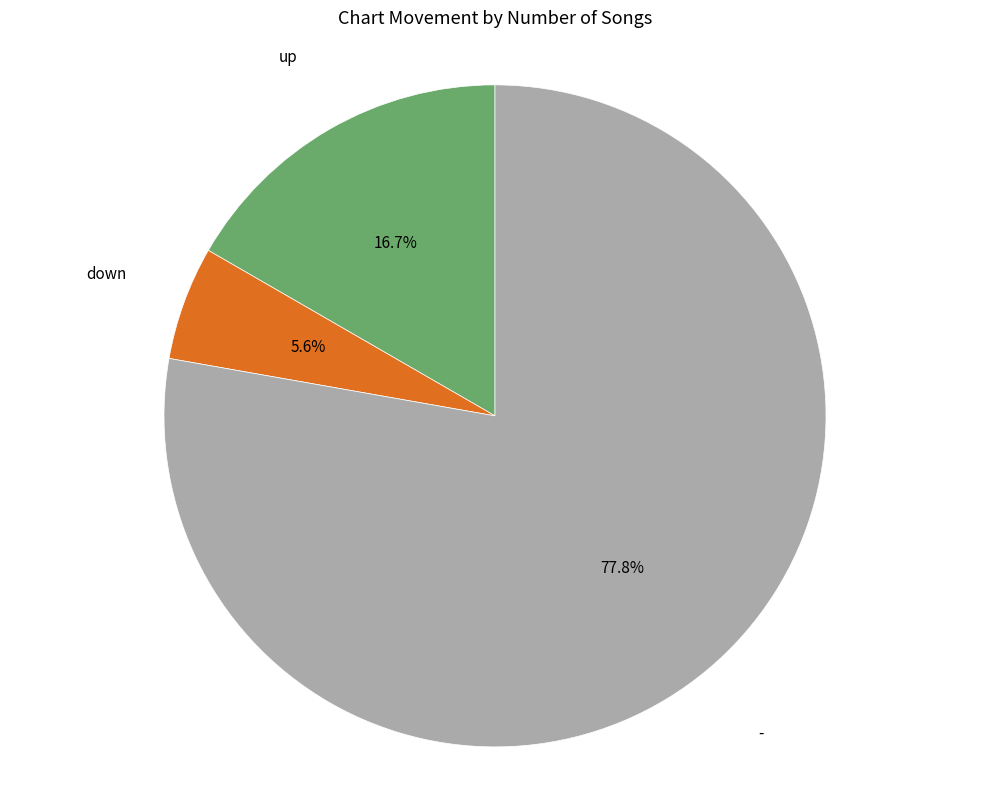

What percentage is the - slice, to the nearest percent?

78%